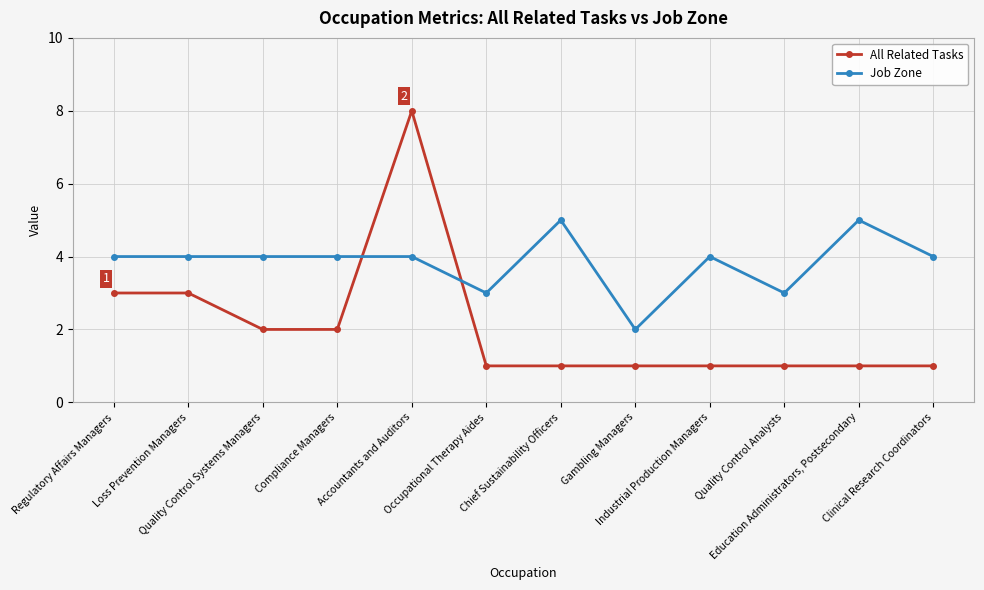

Rank the series by their average value, from highest to lowest.

Job Zone, All Related Tasks